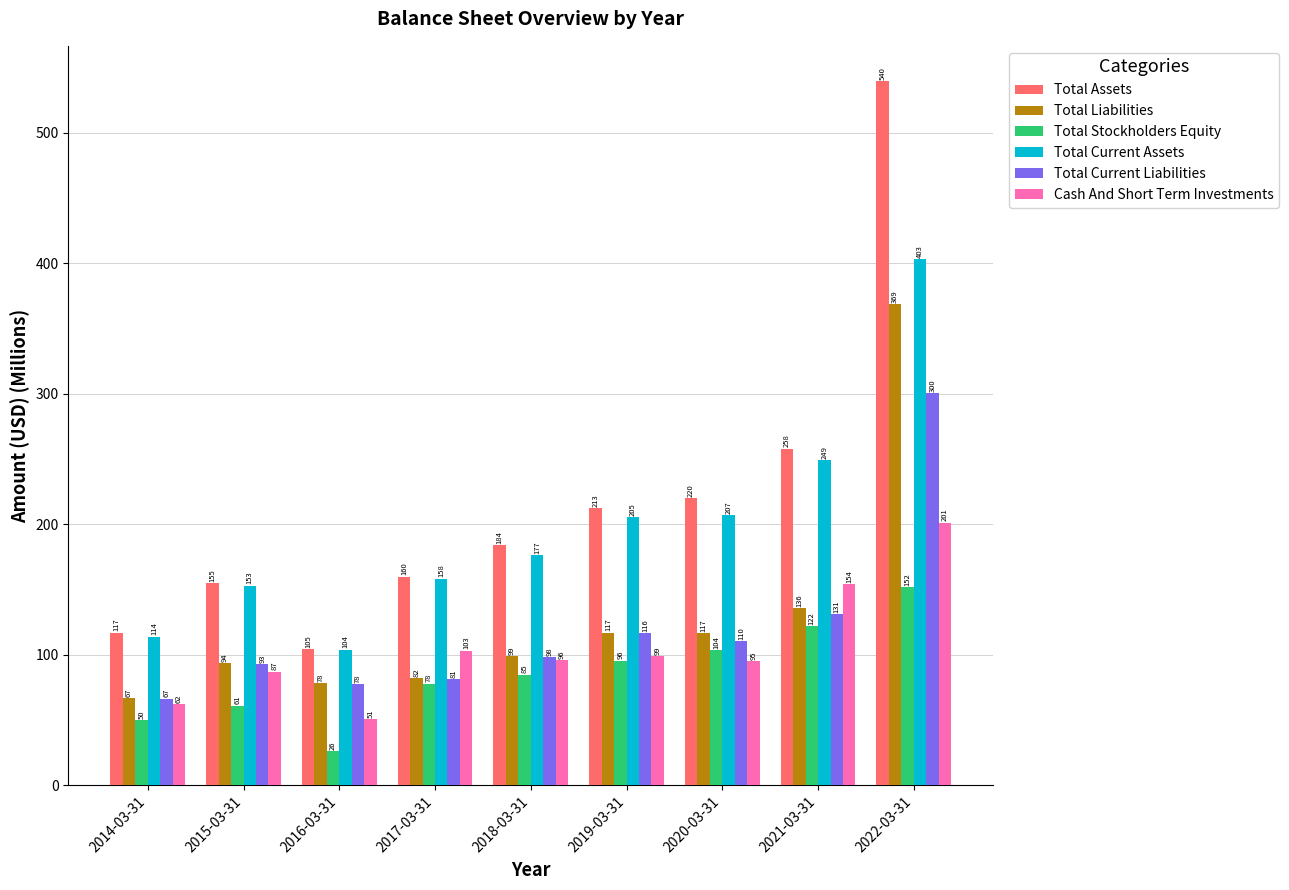

At which label is Total Current Liabilities closest to 183?

2021-03-31